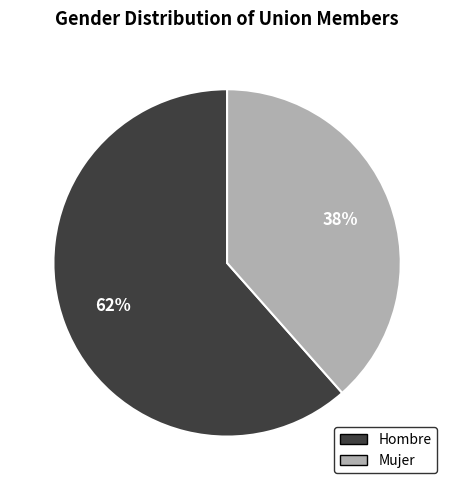

Count the number of slices in the pie.

2